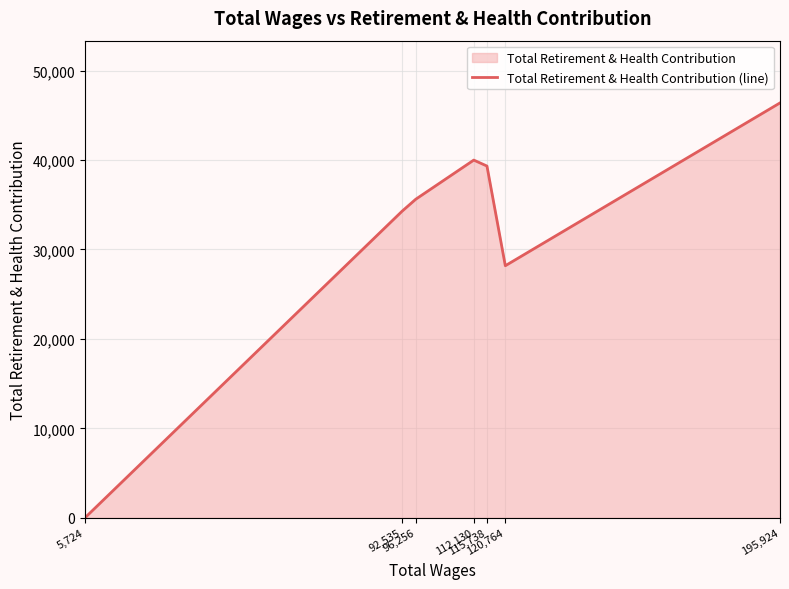

What is the label of the 3rd point from the right?

115,738